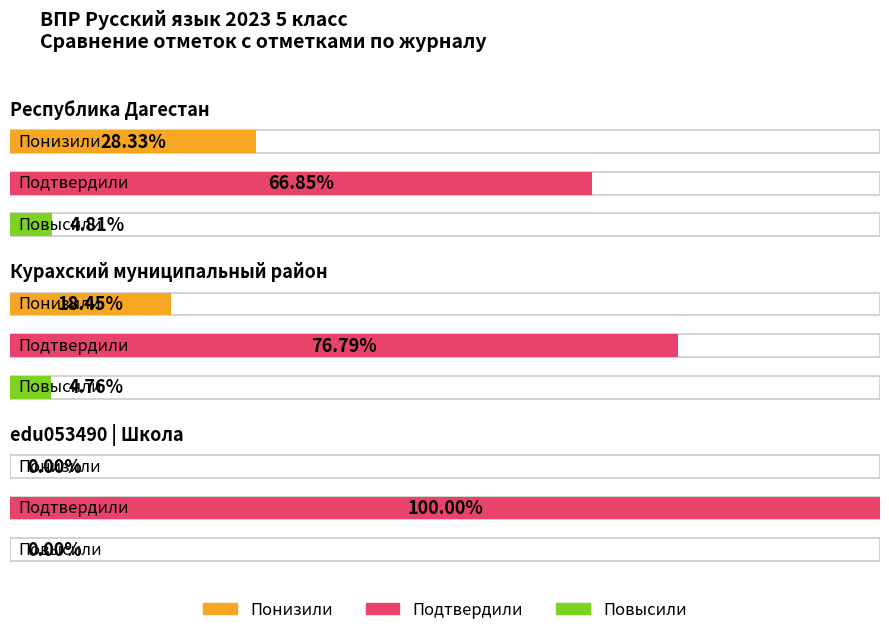

True or false: Понизили has a value of 28.3 at Республика Дагестан.

True